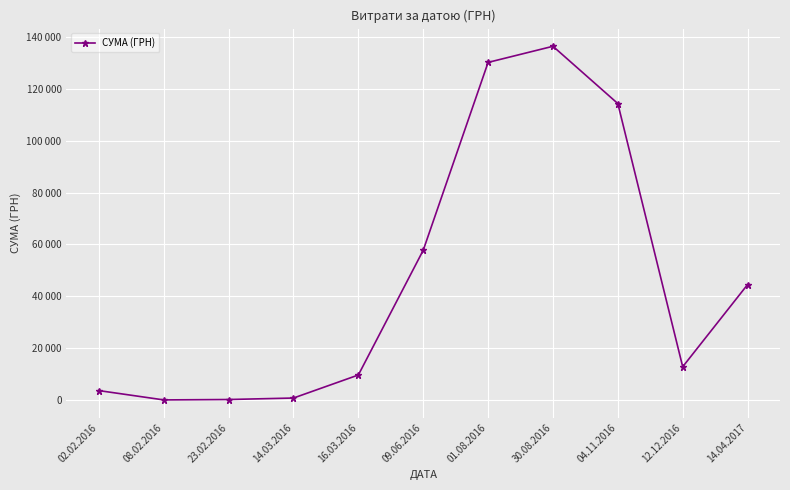

What is the change in value from 23.02.2016 to 04.11.2016?

+113955.6